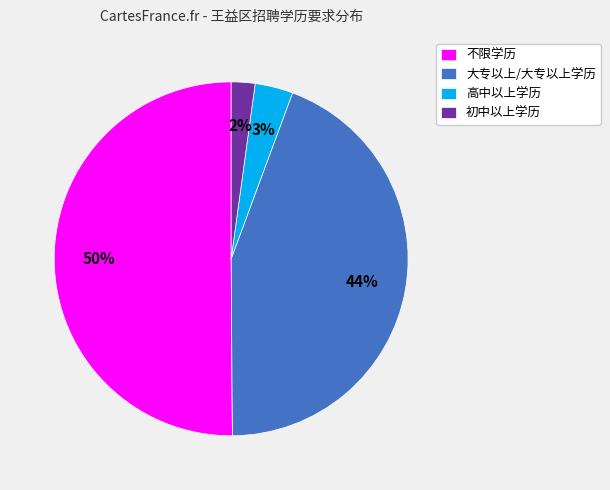

Which slice represents more than half of the pie?

不限学历